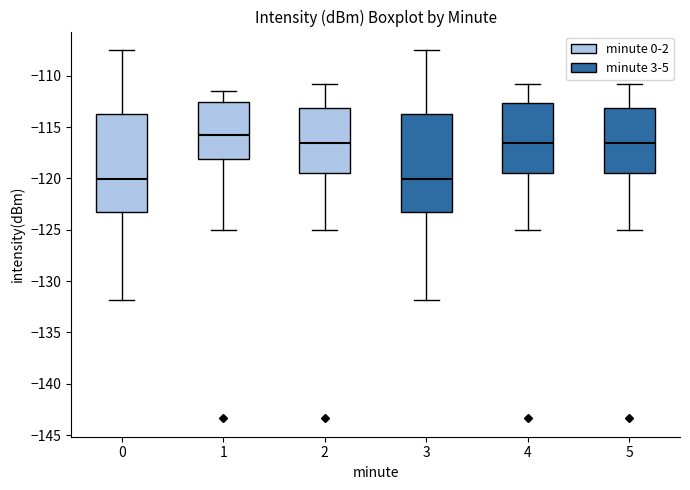

Reading left to right, read every box against the y-axis: the position of its median line, the range the box covers, and the ends of its whiskers. The values are not printed on the chart, so give them approximately, as read against the axis.

0: median -120.0, box -123.5 to -114.0, whiskers -132.0 to -107.5
1: median -116.0, box -118.0 to -112.5, whiskers -125.0 to -111.5
2: median -116.5, box -119.5 to -113.0, whiskers -125.0 to -111.0
3: median -120.0, box -123.5 to -114.0, whiskers -132.0 to -107.5
4: median -116.5, box -119.5 to -112.5, whiskers -125.0 to -111.0
5: median -116.5, box -119.5 to -113.0, whiskers -125.0 to -111.0